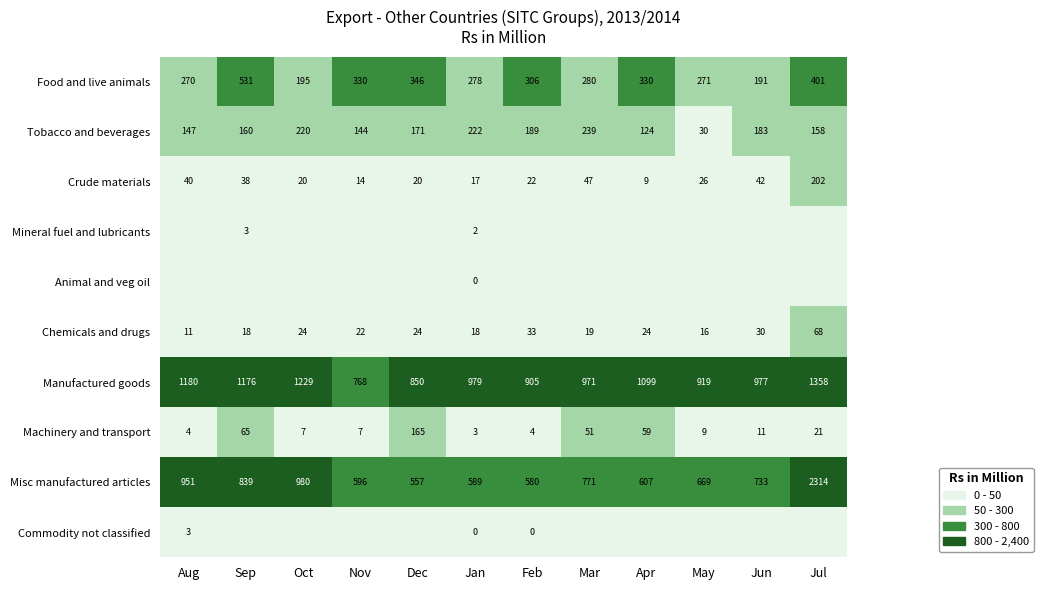

List the labels in order of Tobacco and beverages value, smallest first.

May, Apr, Nov, Aug, Jul, Sep, Dec, Jun, Feb, Oct, Jan, Mar